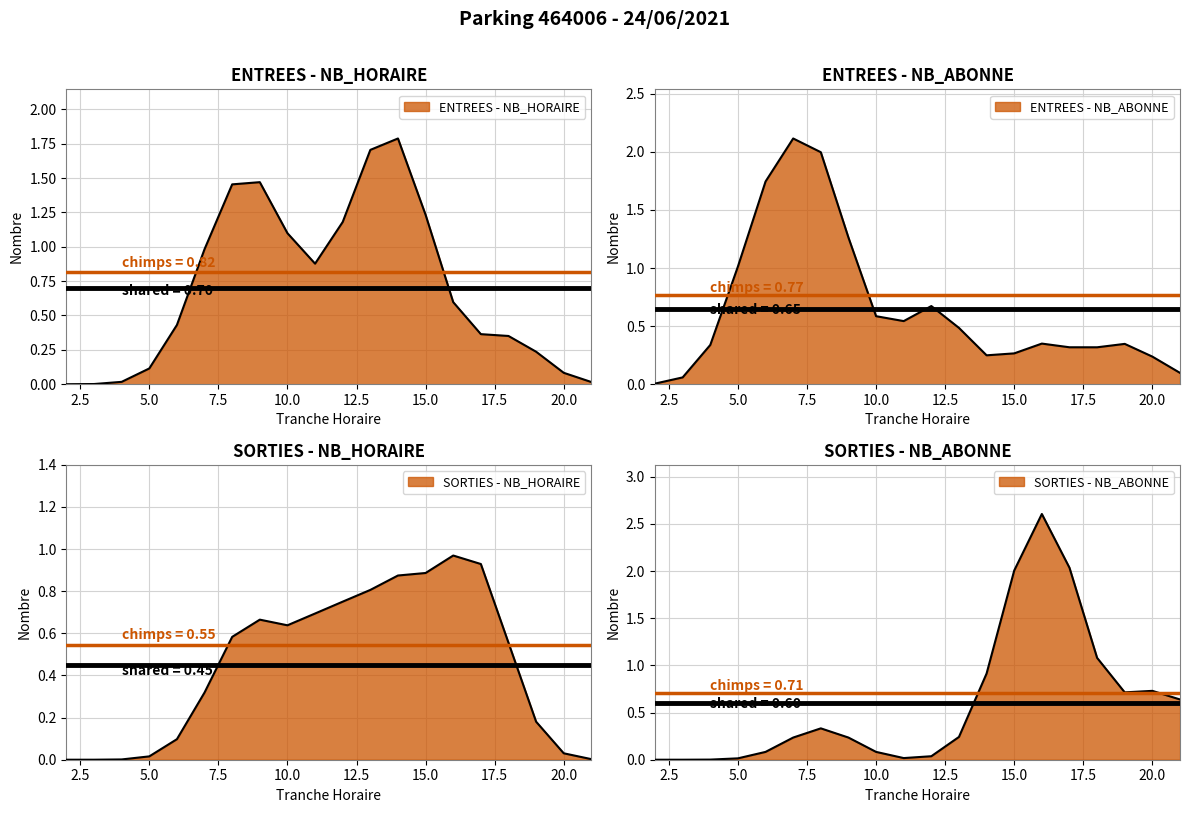

True or false: SORTIES_NB_HORAIRE and ENTREES_NB_ABONNE cross at least once.

True